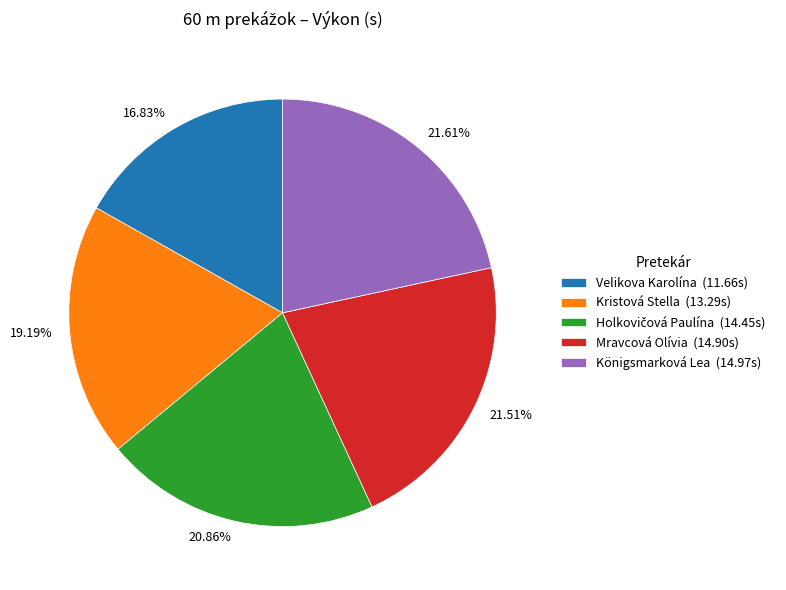

Do 20.86% and 16.83% together represent more than half of the pie?

No